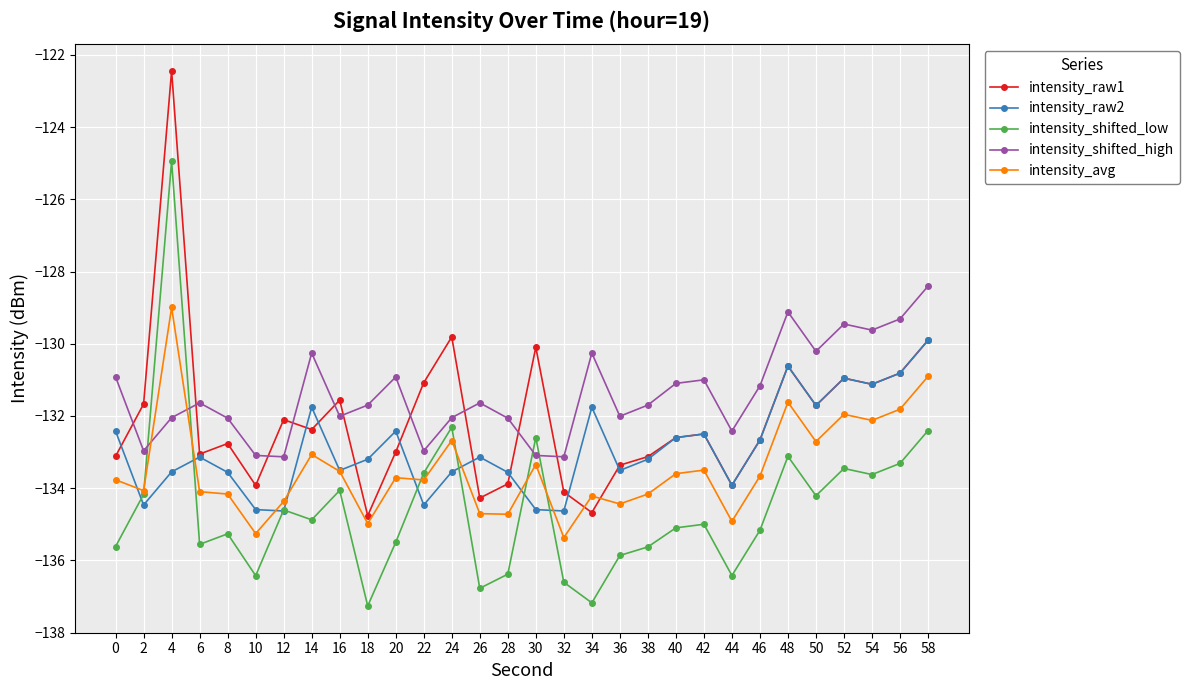

What is the spread (max minus min) of values at 32?

3.5